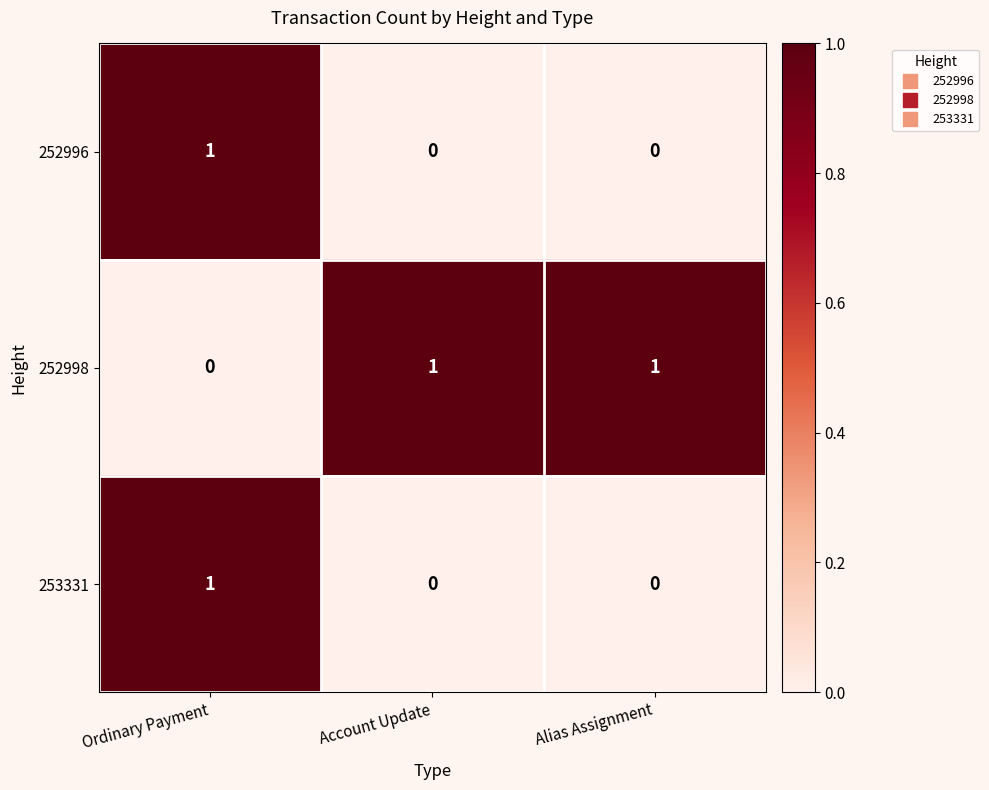

Which series has the largest total across all categories?

252998